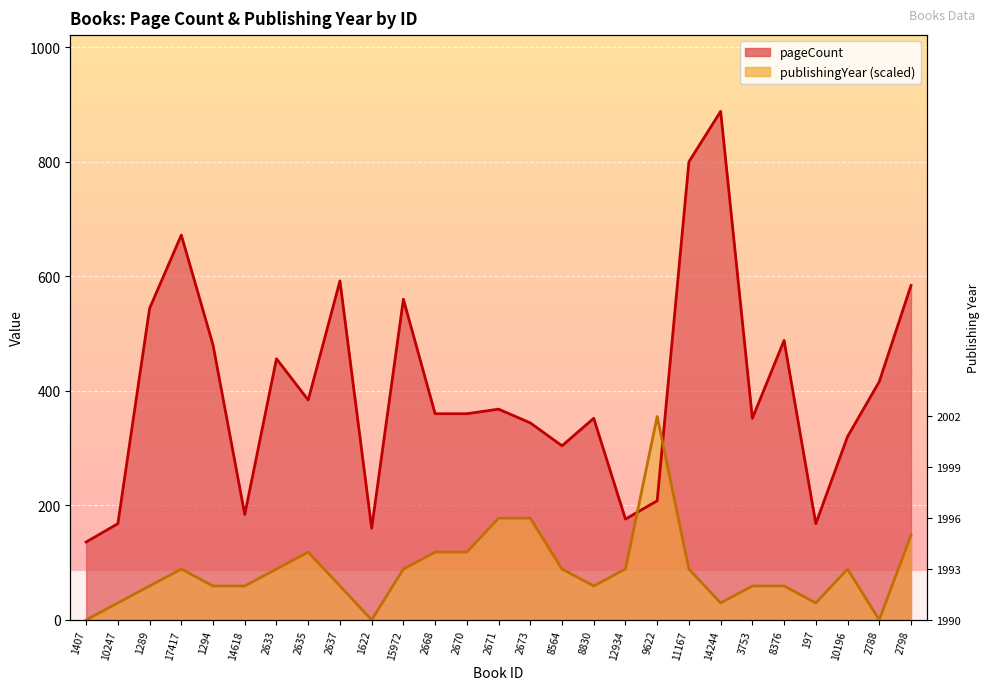

At which category does the chart reach its peak across all series?

14244